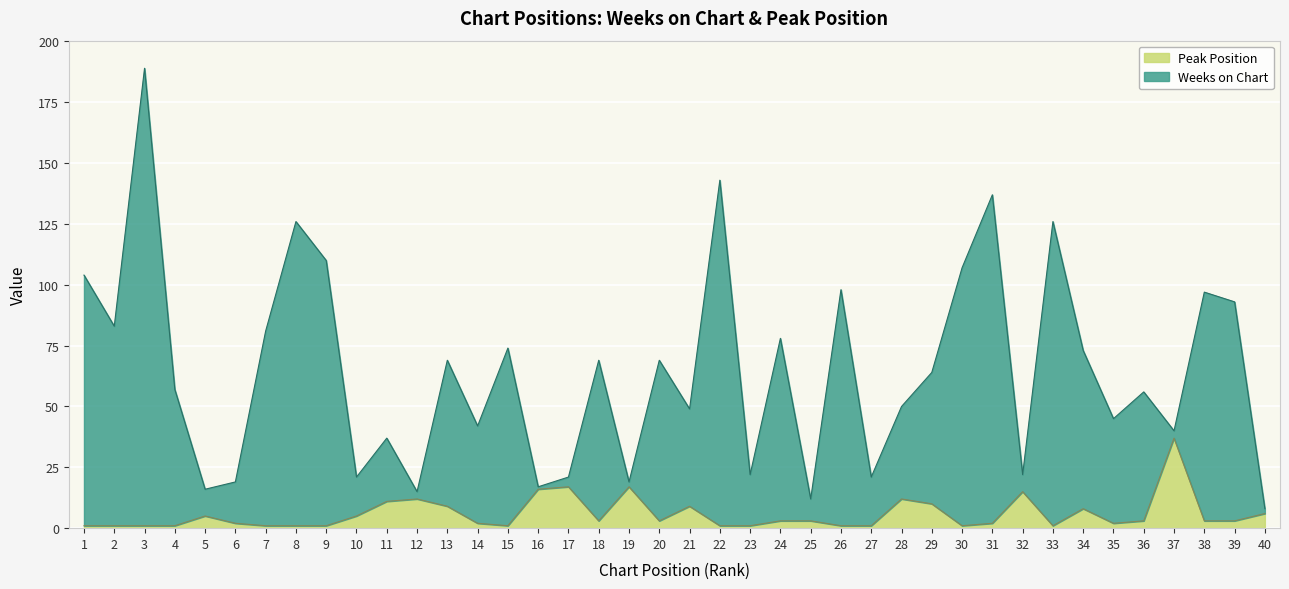

Where does the Peak Position series first go above 3?

5